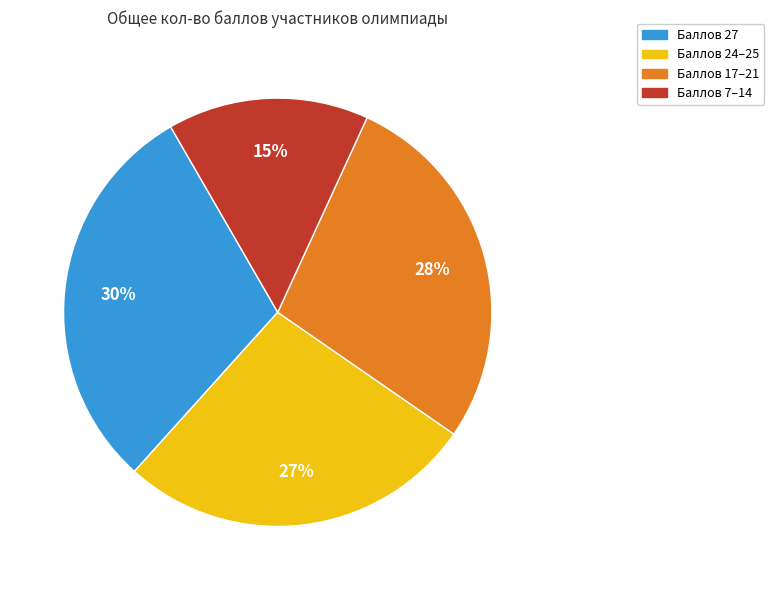

Is it true that Баллов 17–21 is 23% of the pie?

False